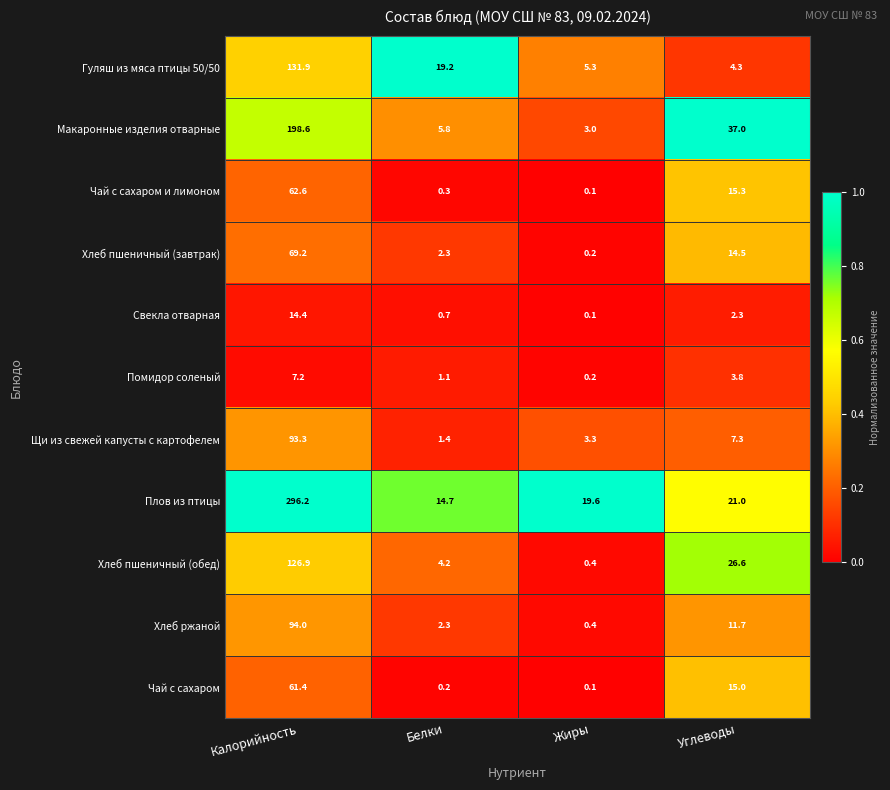

The value of Хлеб пшеничный (обед) at Белки is 4.2. True or false?

True